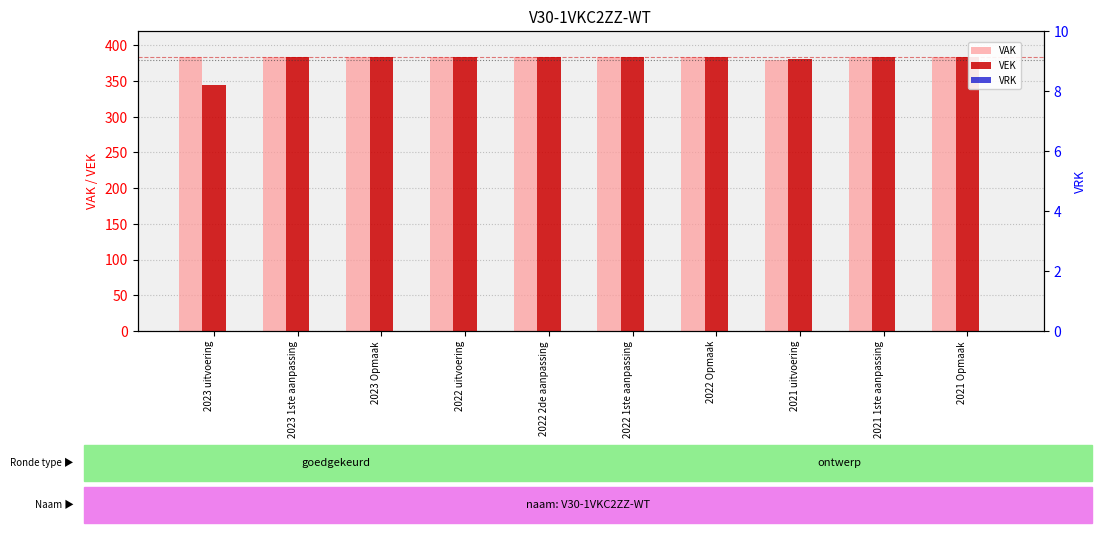

What is the label of the 3rd bar from the right?

2021 uitvoering